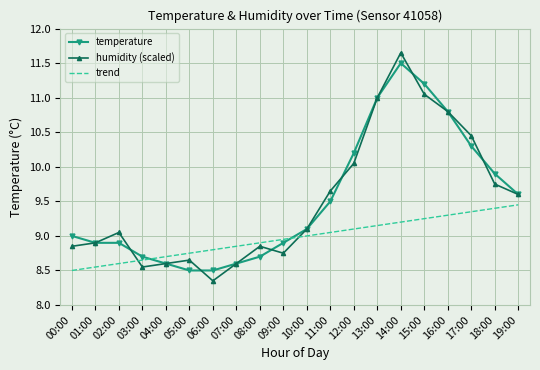

How many distinct data groups are displayed?

3